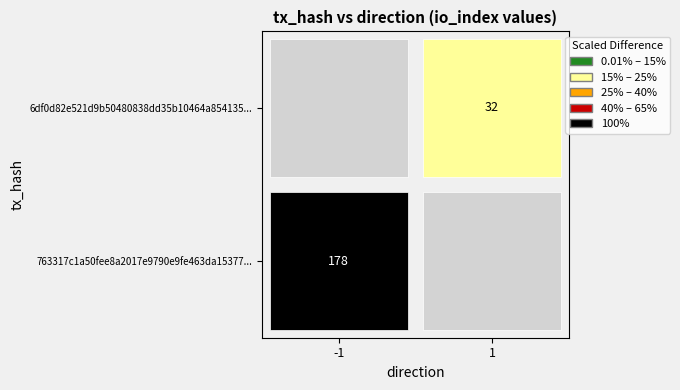

Count the number of data series in this chart.

2